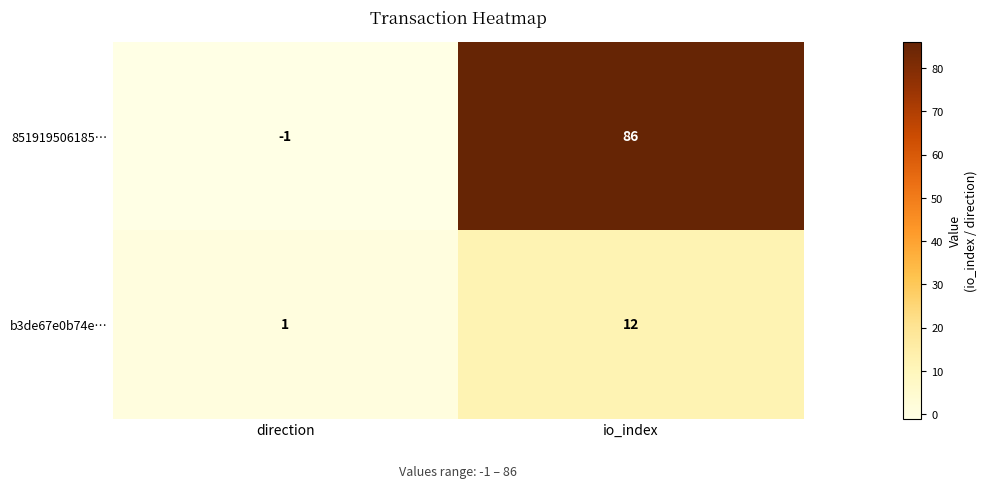

What is the greatest value displayed?

86